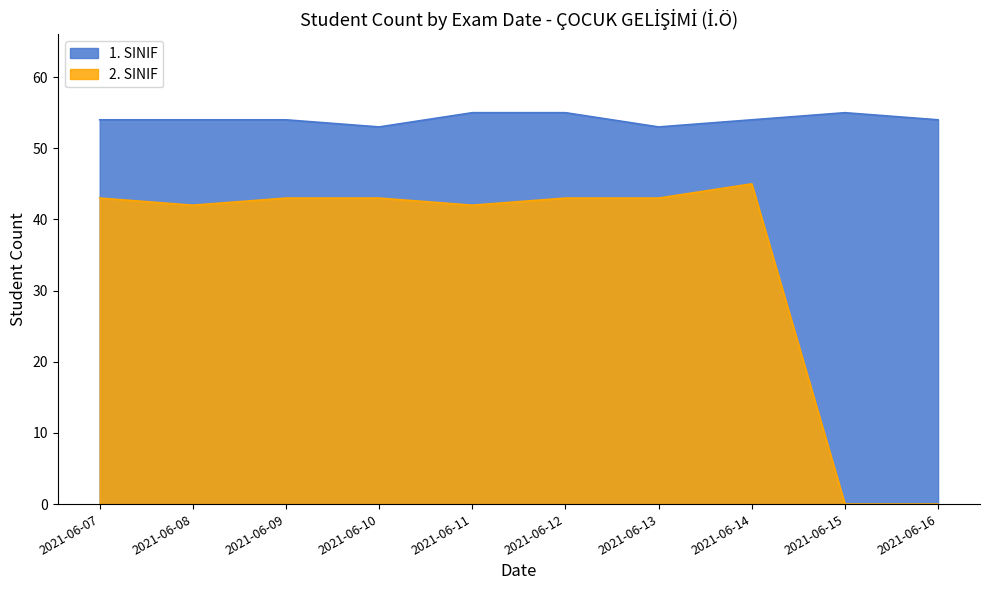

True or false: 1. SINIF and 2. SINIF cross at least once.

False